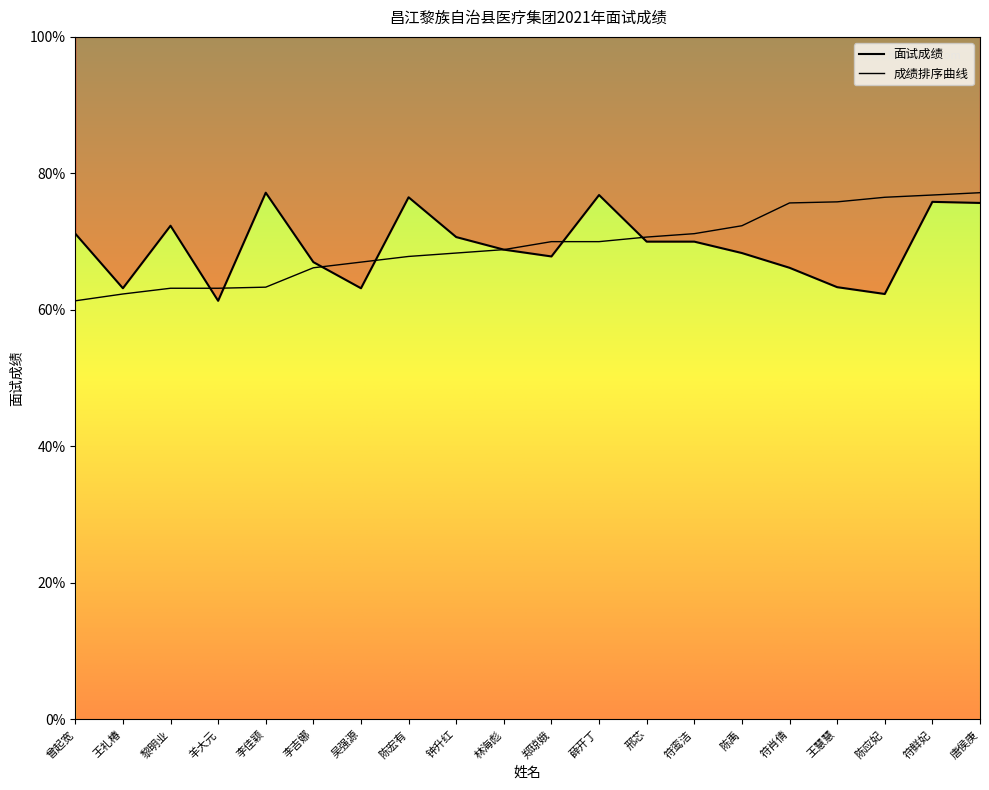

What is the label of the 1st point from the left?

曾起宽